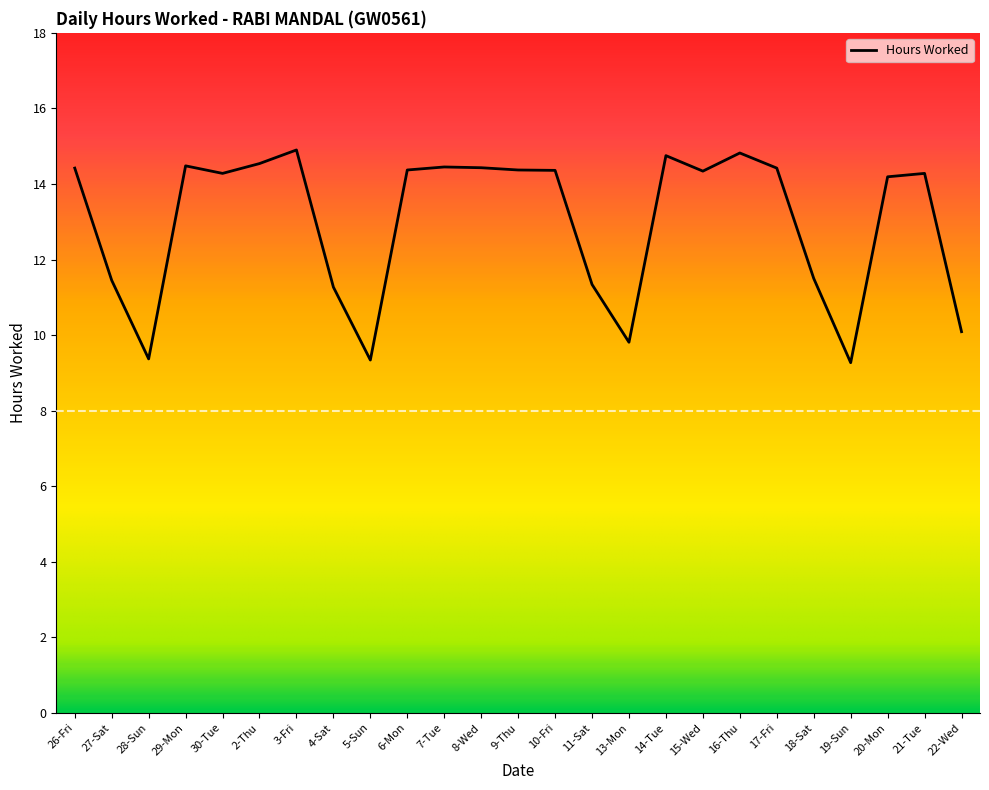

What is the smallest value displayed?

9.3